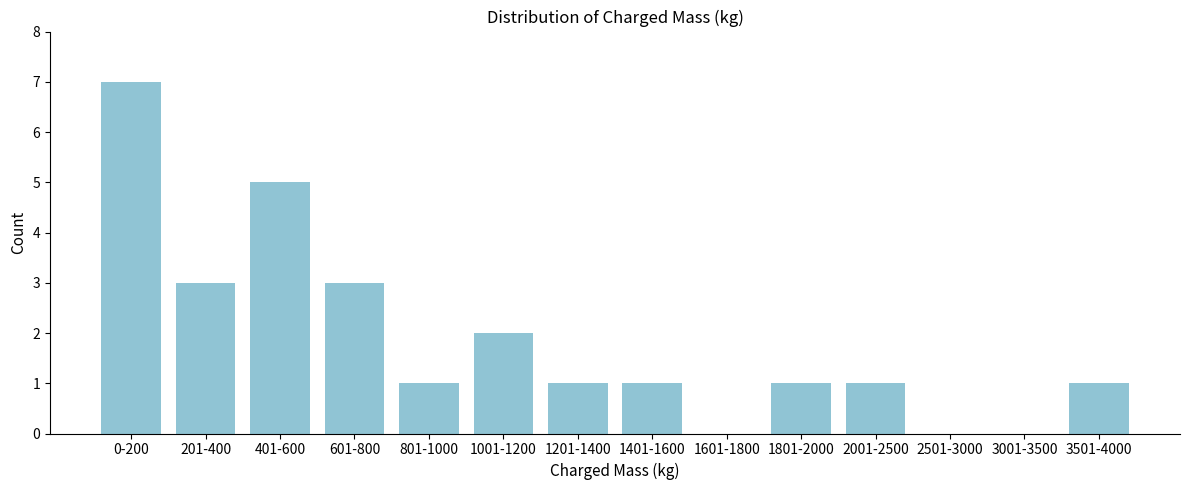

Reading left to right, transcribe all the data shown in this chart.

0-200=7	201-400=3	401-600=5	601-800=3	801-1000=1	1001-1200=2	1201-1400=1	1401-1600=1	1601-1800=0	1801-2000=1	2001-2500=1	2501-3000=0	3001-3500=0	3501-4000=1